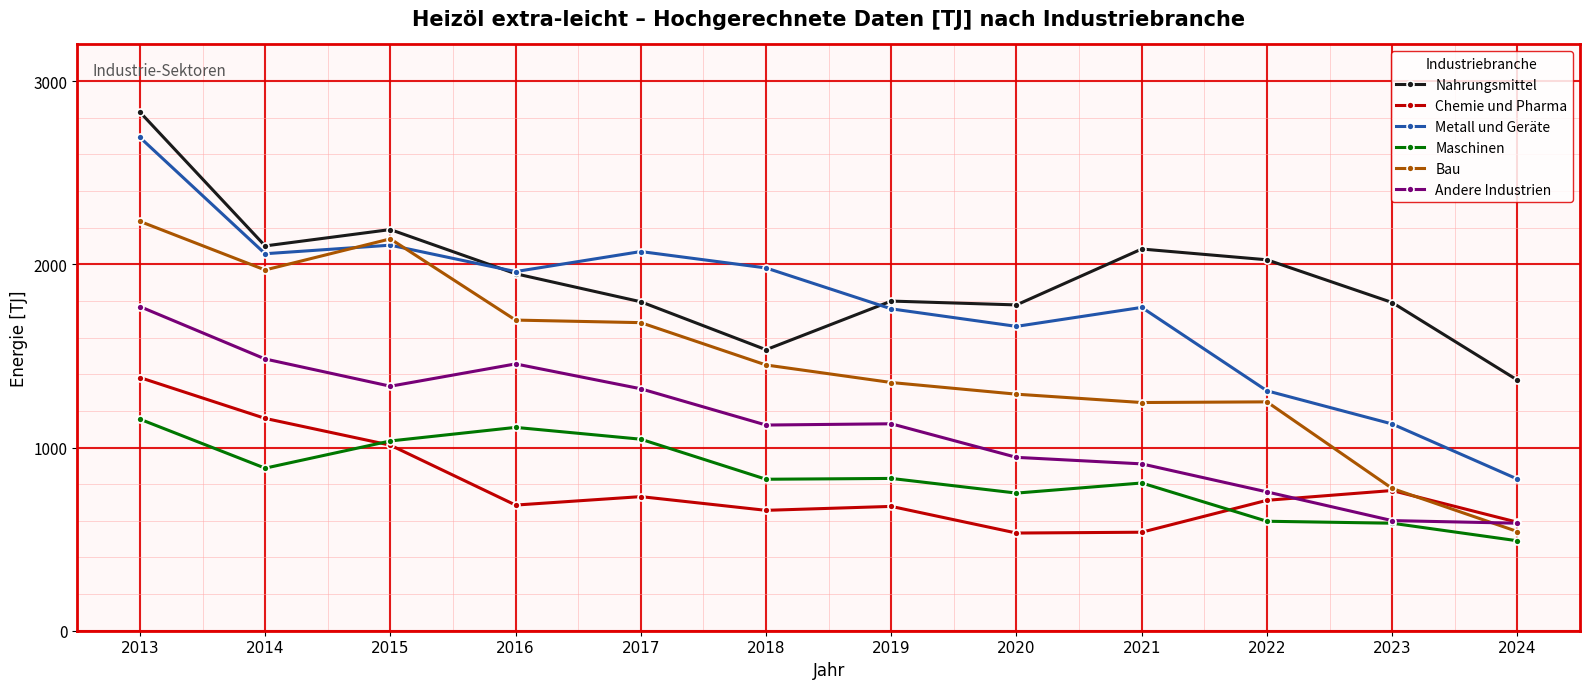

Read the Bau value at 2013.

2234.3